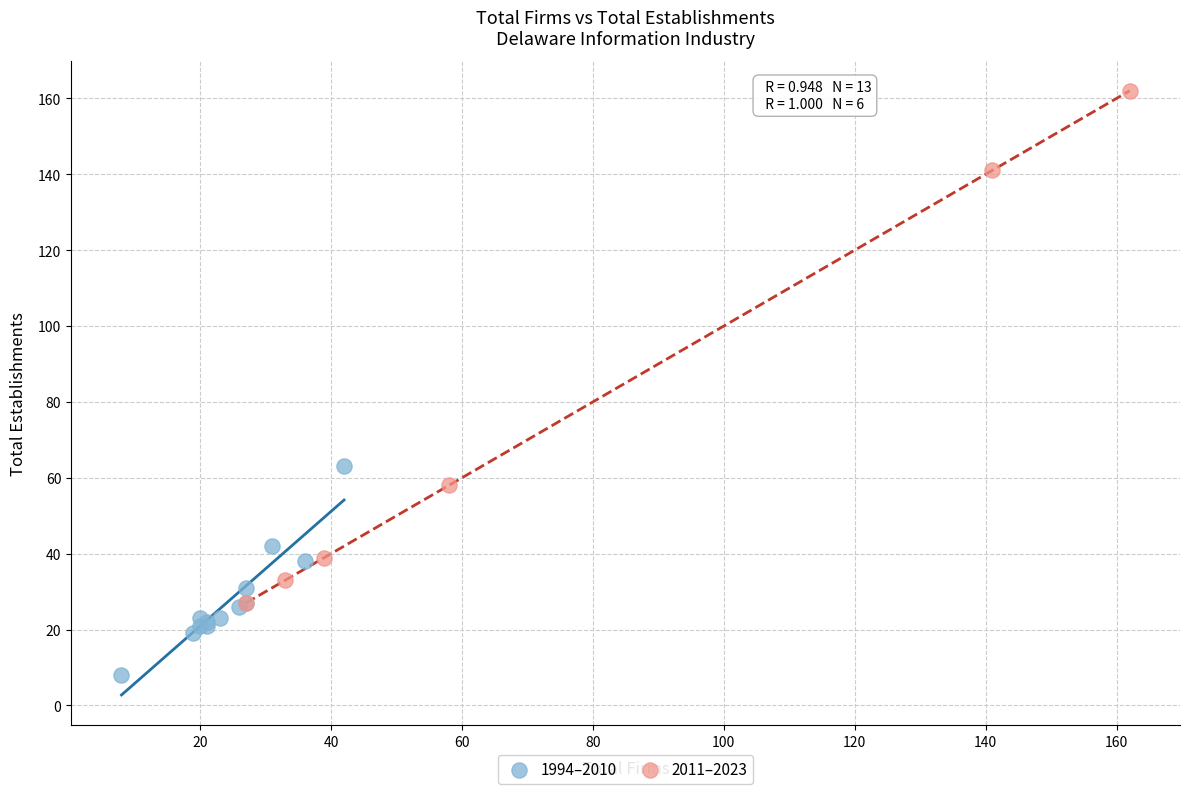

Which series reaches the minimum Y coordinate?

1994–2010